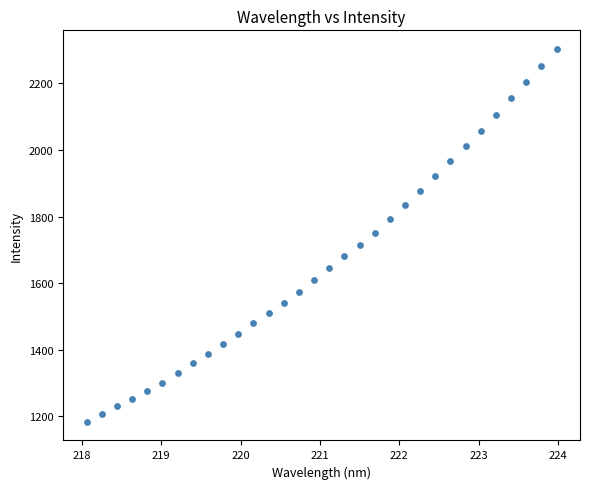

What is the range of Y values (max minus min)?

1120.8